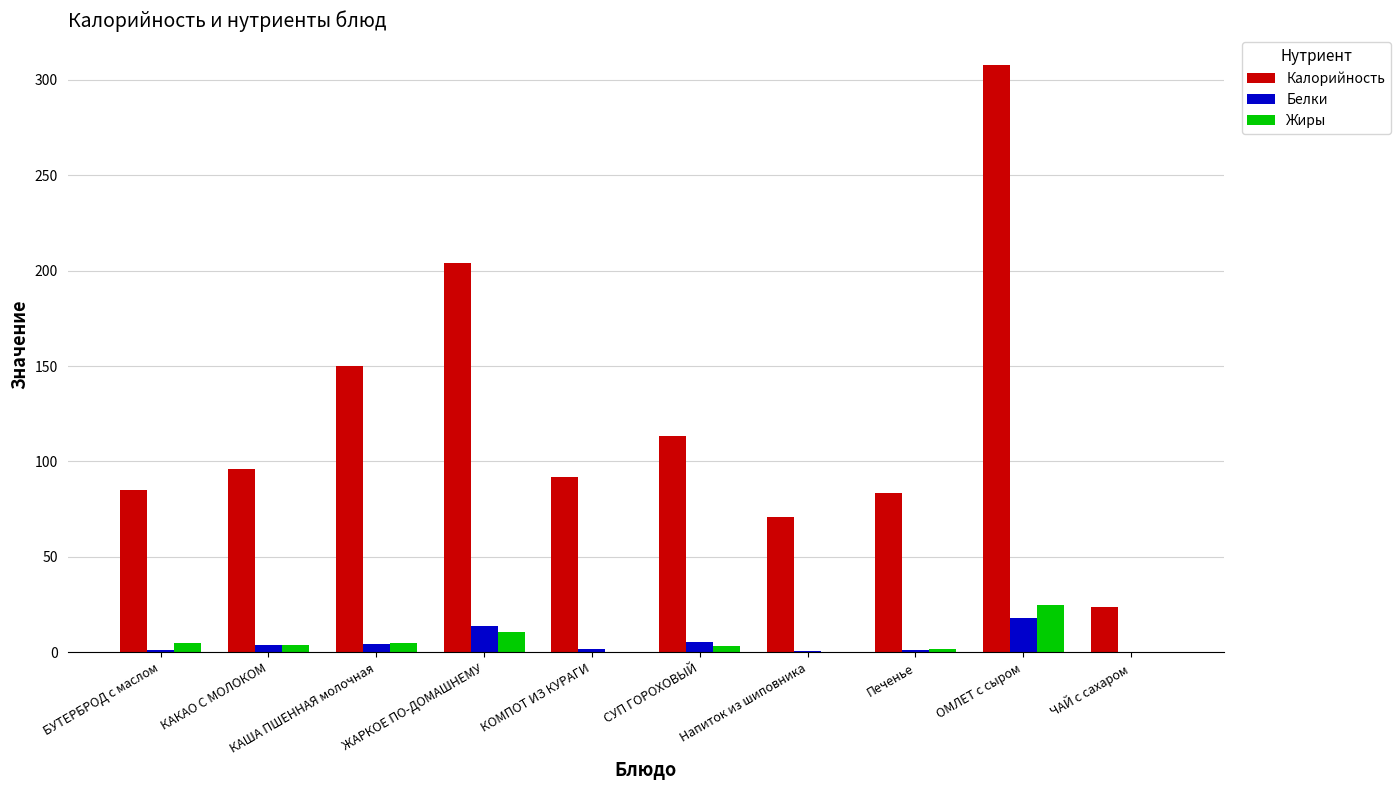

Between КАША ПШЕННАЯ молочная and ЧАЙ с сахаром, which series saw the biggest shift?

Калорийность